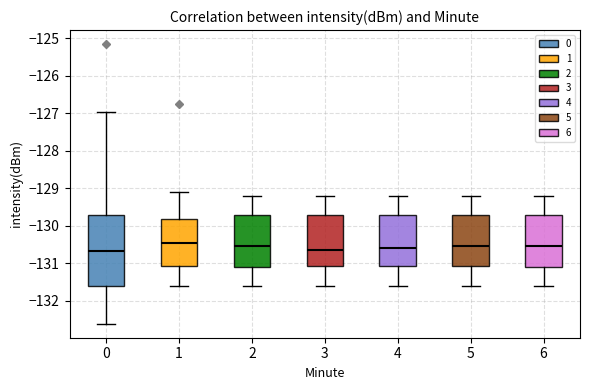

Reading left to right, read every box against the y-axis: the position of its median line, the range the box covers, and the ends of its whiskers. The values are not printed on the chart, so give them approximately, as read against the axis.

0: median -130.7, box -131.6 to -129.7, whiskers -132.6 to -127.0
1: median -130.5, box -131.1 to -129.8, whiskers -131.6 to -129.1
2: median -130.5, box -131.1 to -129.7, whiskers -131.6 to -129.2
3: median -130.6, box -131.1 to -129.7, whiskers -131.6 to -129.2
4: median -130.6, box -131.1 to -129.7, whiskers -131.6 to -129.2
5: median -130.5, box -131.1 to -129.7, whiskers -131.6 to -129.2
6: median -130.5, box -131.1 to -129.7, whiskers -131.6 to -129.2